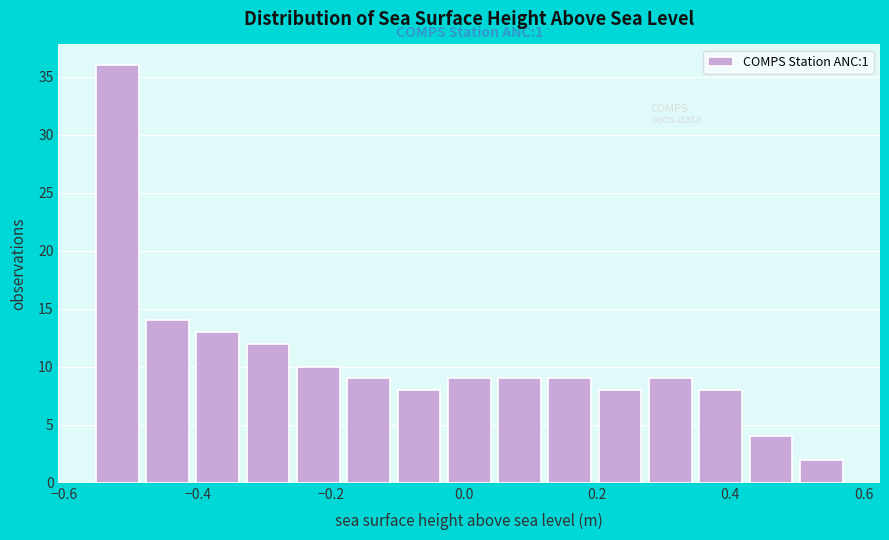

Around what value on the x-axis is the tallest bar? Give the approximate position of its centre, as read against the axis.

-0.52